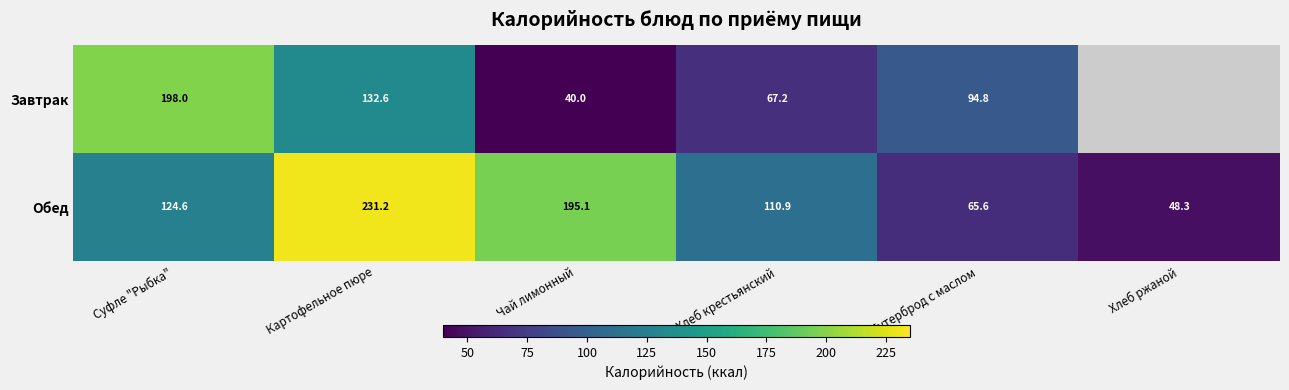

What is the difference between the maximum and second lowest values in the Обед series?

165.6